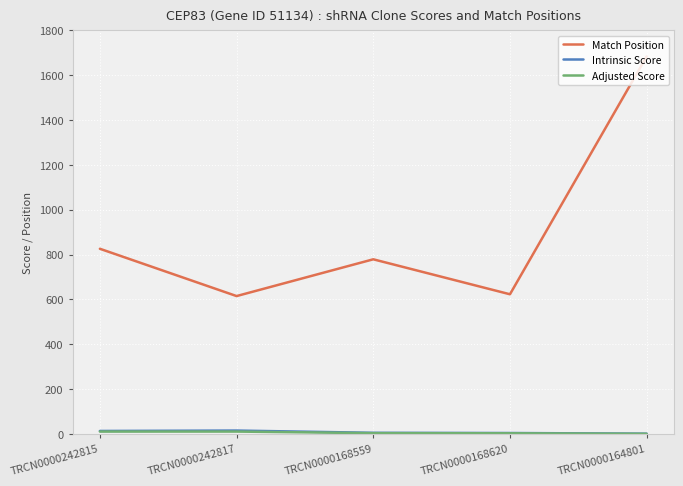

Which series changed the most between TRCN0000242815 and TRCN0000242817?

Match Position